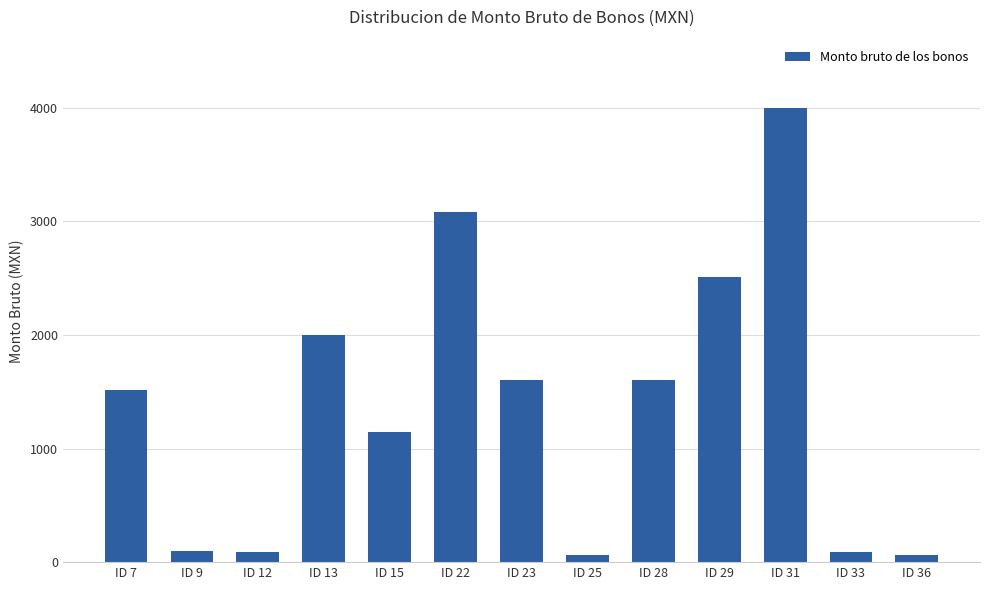

Approximately how many times larger is the value at ID 13 compared to ID 36?

32.4